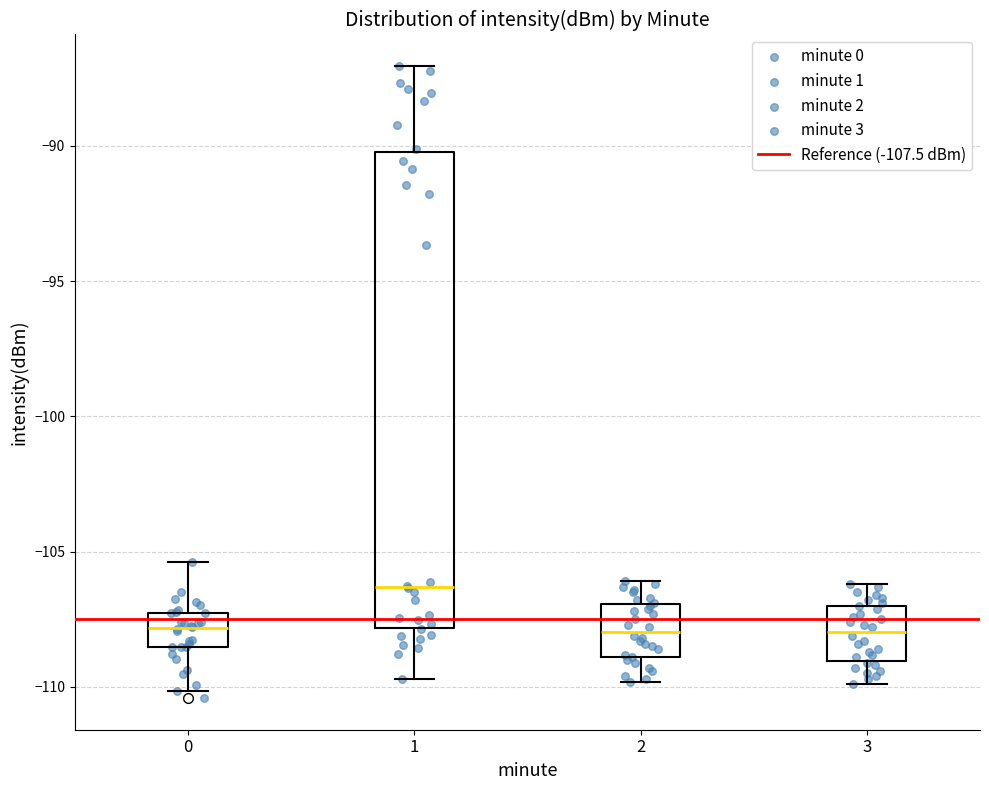

Reading left to right, read every box against the y-axis: the position of its median line, the range the box covers, and the ends of its whiskers. The values are not printed on the chart, so give them approximately, as read against the axis.

0: median -108.0, box -108.5 to -107.5, whiskers -110.0 to -105.5
1: median -106.5, box -108.0 to -90.0, whiskers -109.5 to -87.0
2: median -108.0, box -109.0 to -107.0, whiskers -110.0 to -106.0
3: median -108.0, box -109.0 to -107.0, whiskers -110.0 to -106.0